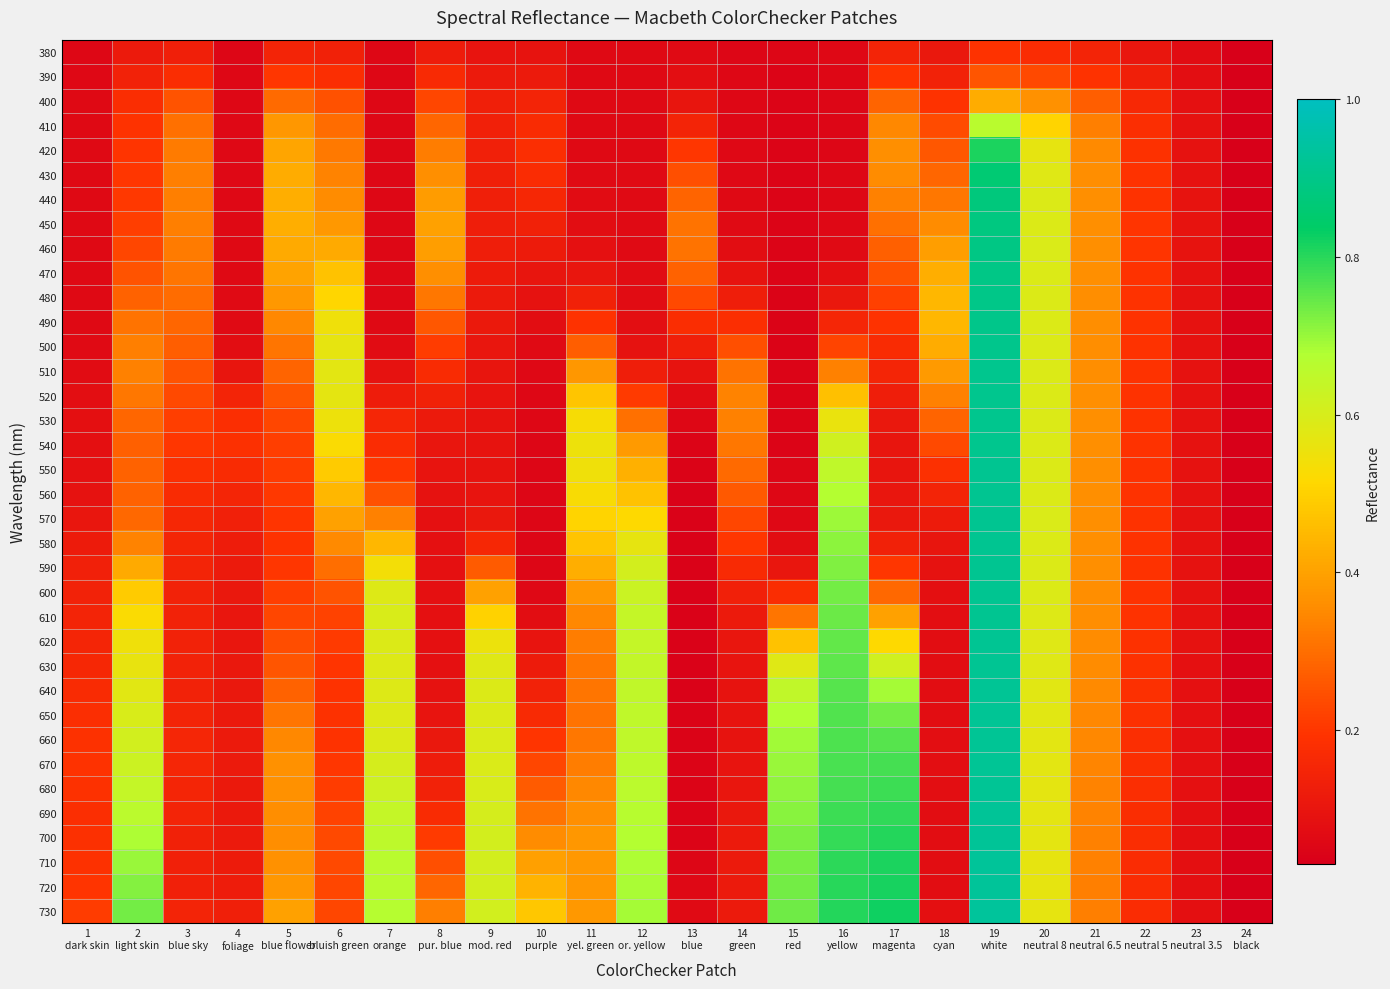

Which has a higher value, 9
mod. red or 18
cyan?

18
cyan